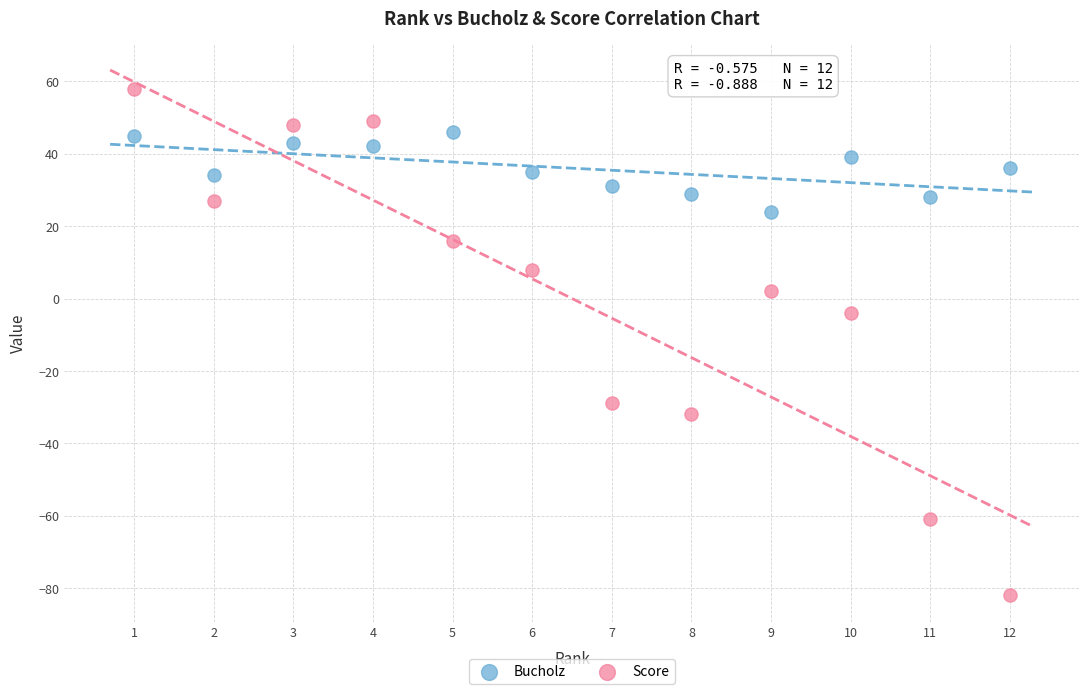

Which series reaches the minimum Y coordinate?

Score